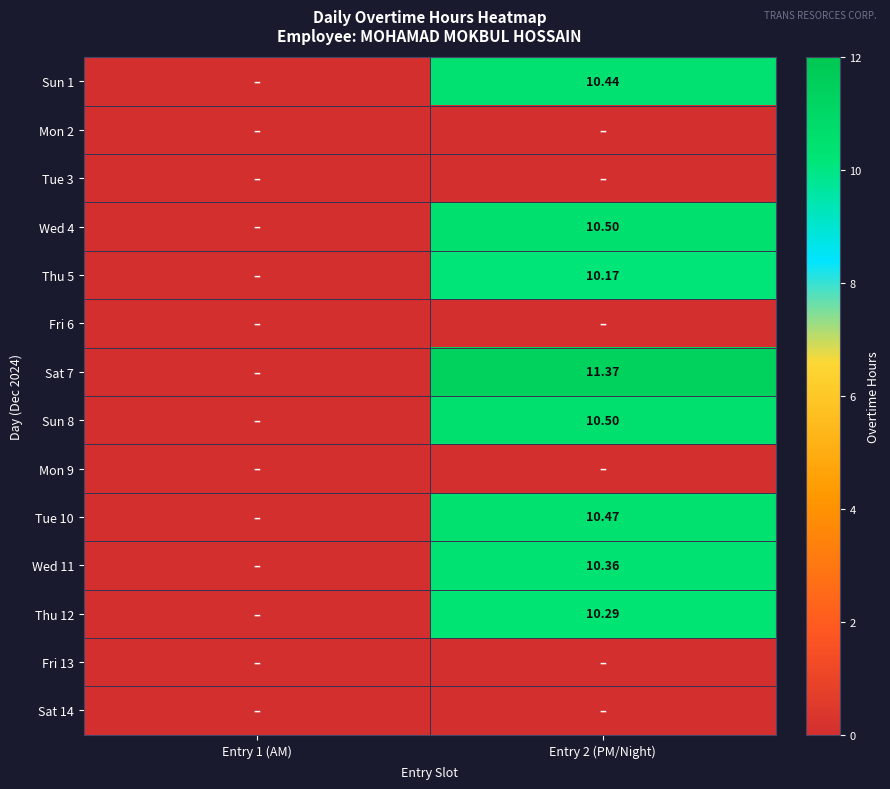

Rank the series at Entry 1 (AM) from lowest to highest value.

Sun 1, Mon 2, Tue 3, Wed 4, Thu 5, Fri 6, Sat 7, Sun 8, Mon 9, Tue 10, Wed 11, Thu 12, Fri 13, Sat 14